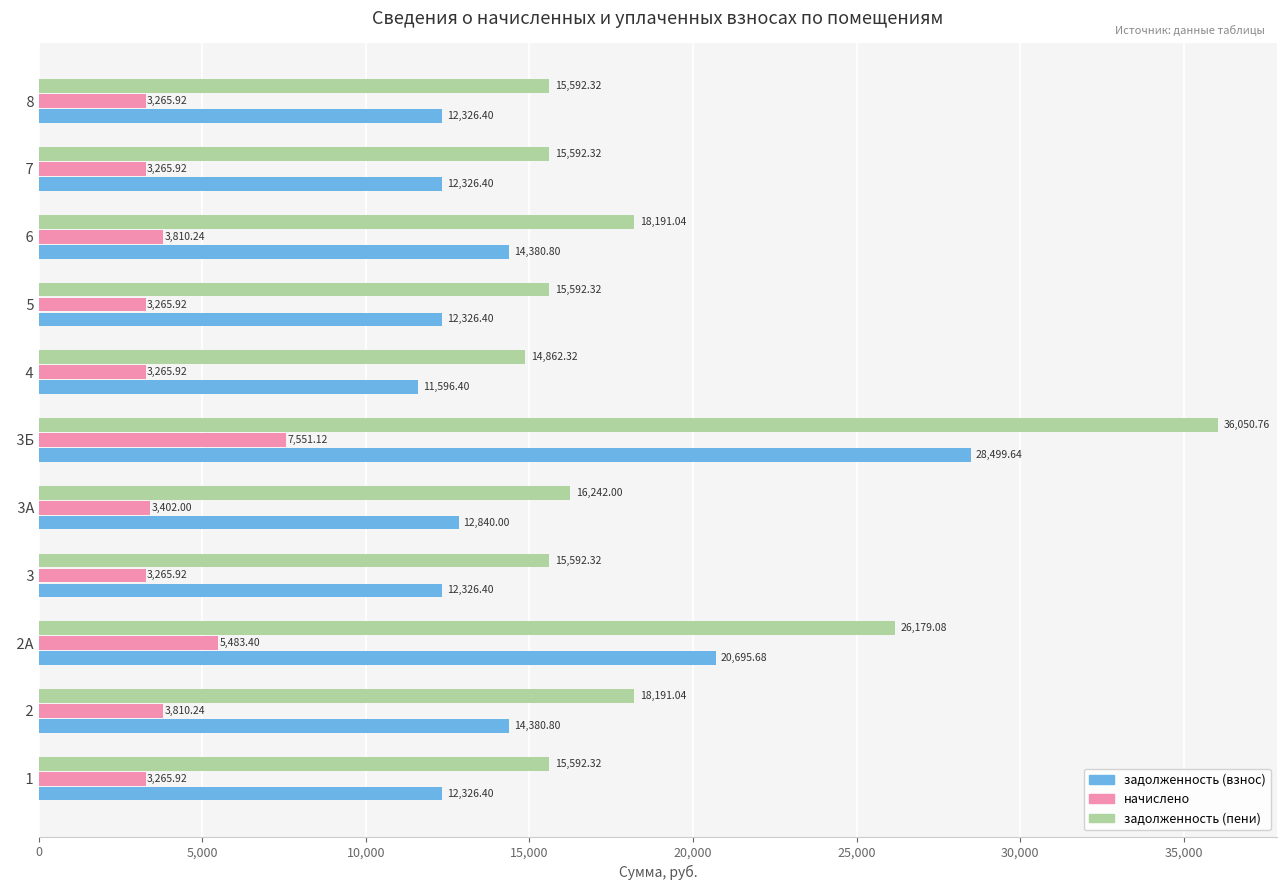

What are all the series names shown in the legend?

задолженность (взнос), начислено, задолженность (пени)